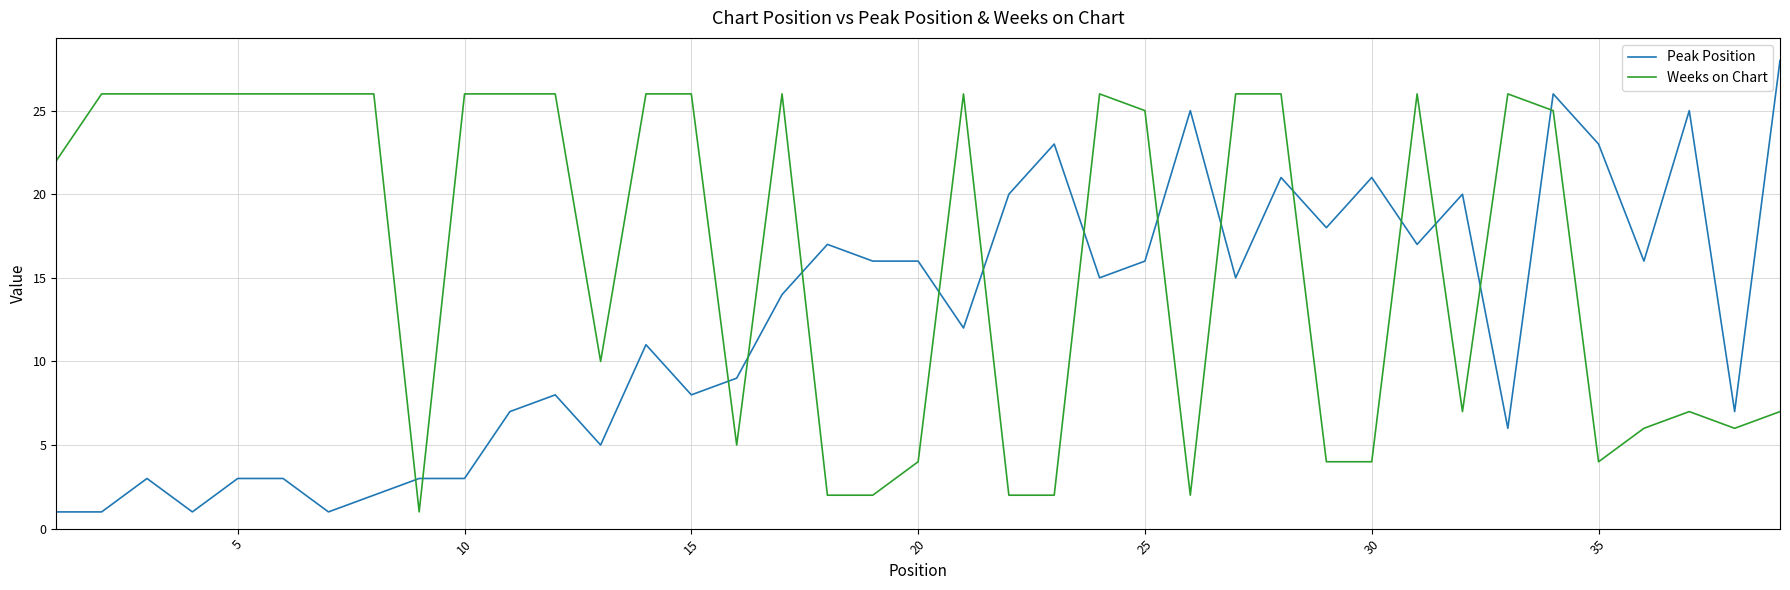

Is this an area chart (filled region under the line)?

No